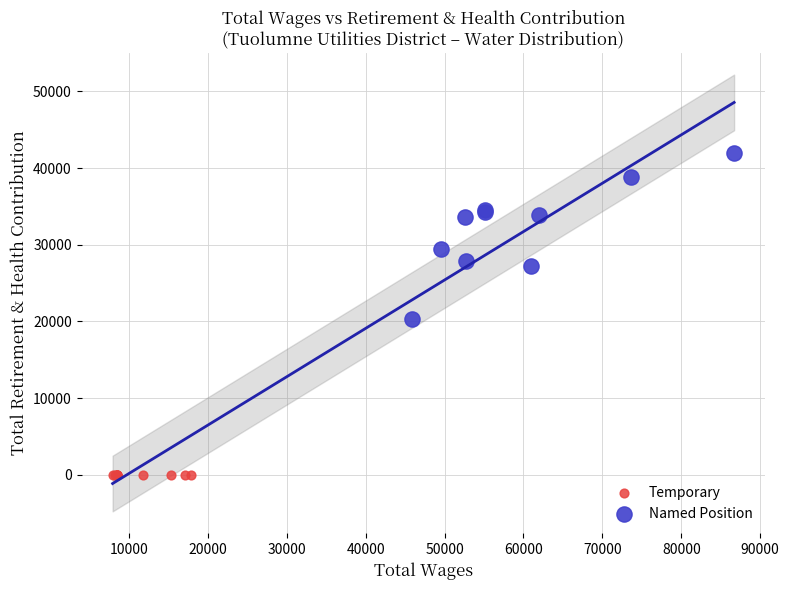

Which series contains the lowest Y value?

Temporary